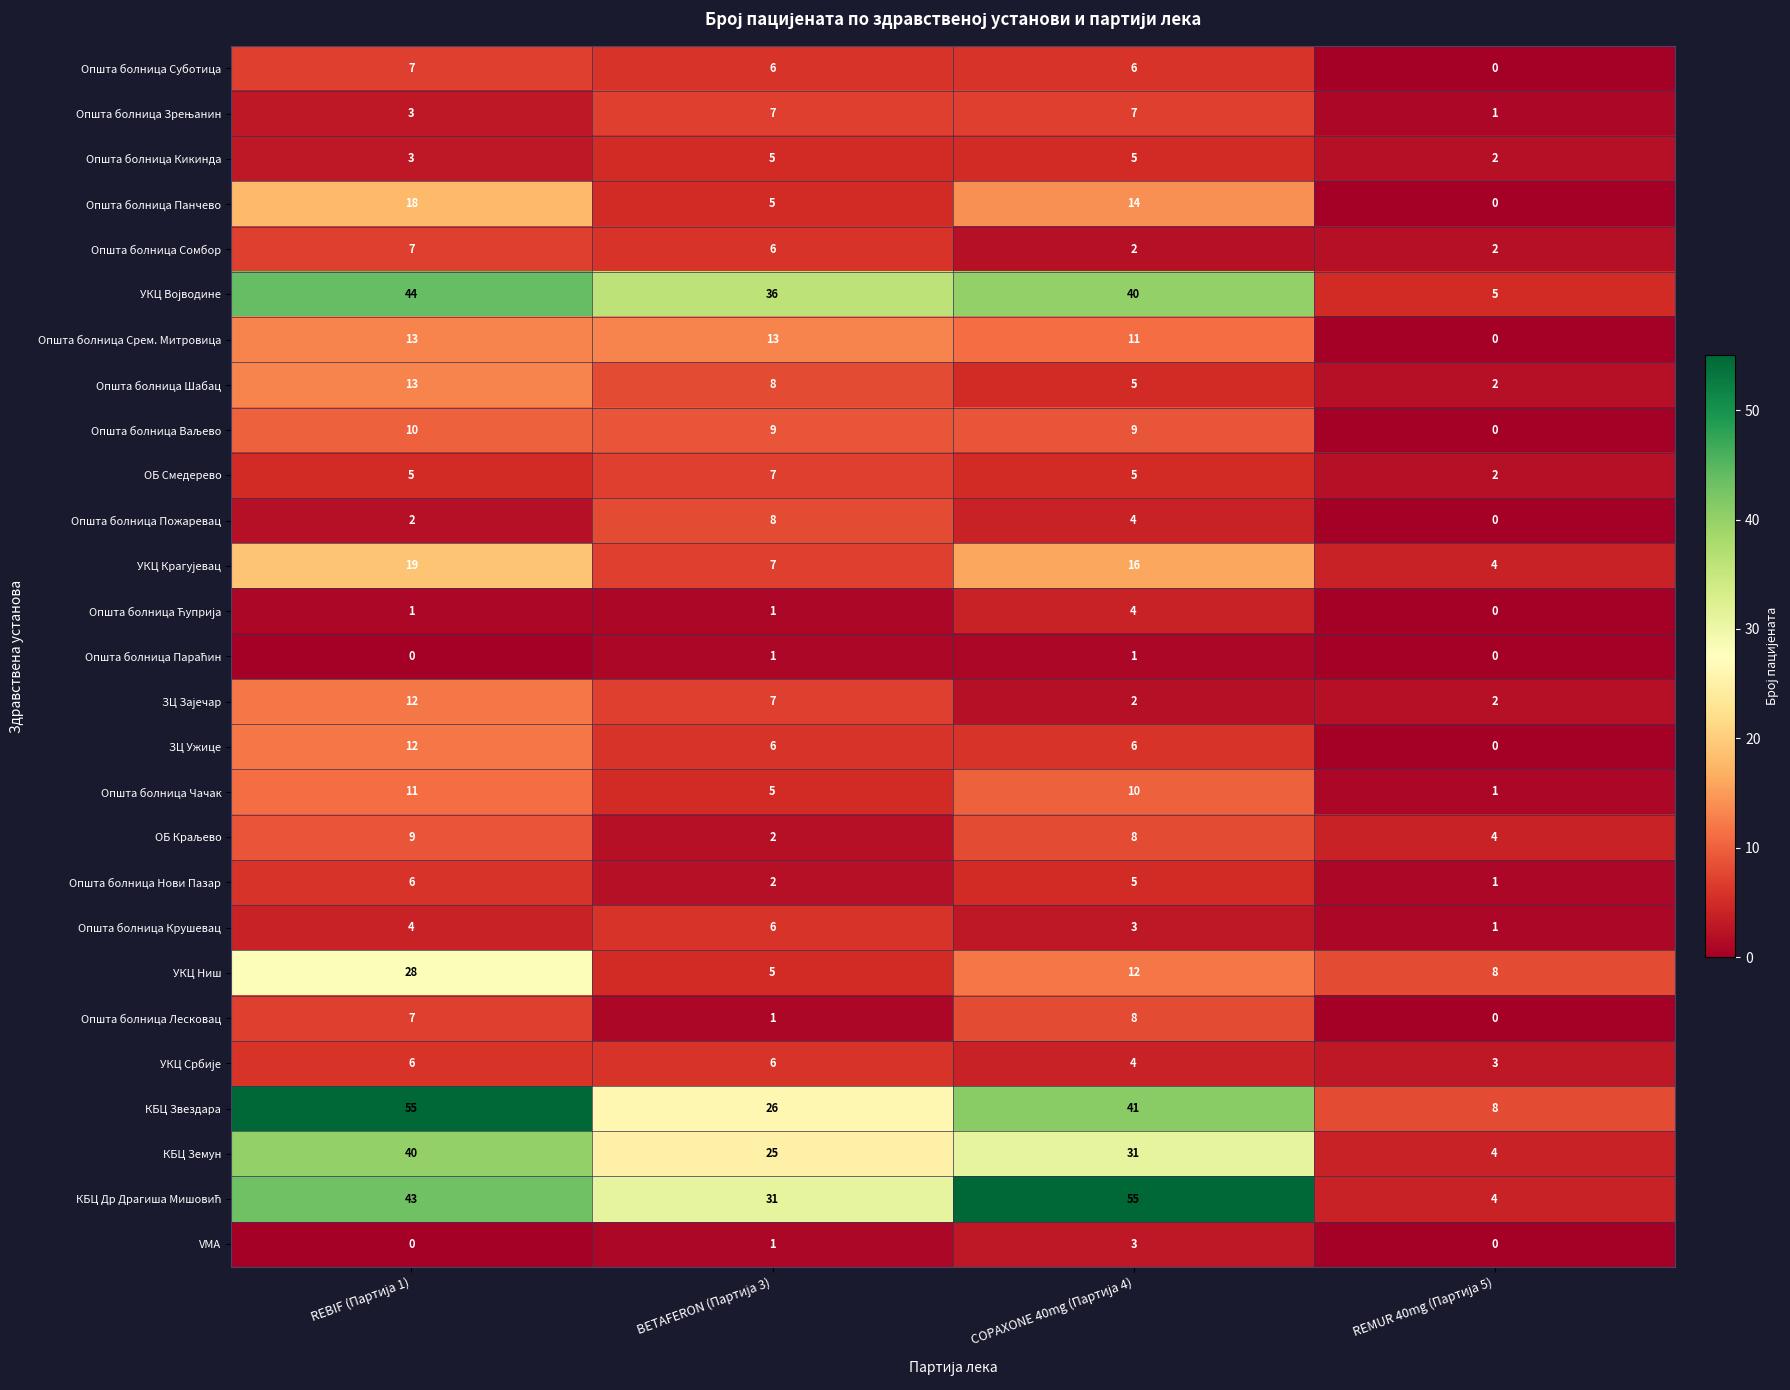

At how many categories does at least one series exceed 5?

4